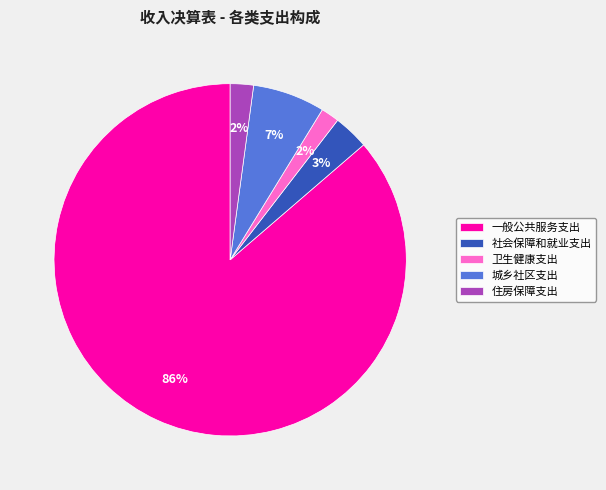

Is it true that 一般公共服务支出 is 86% of the pie?

True